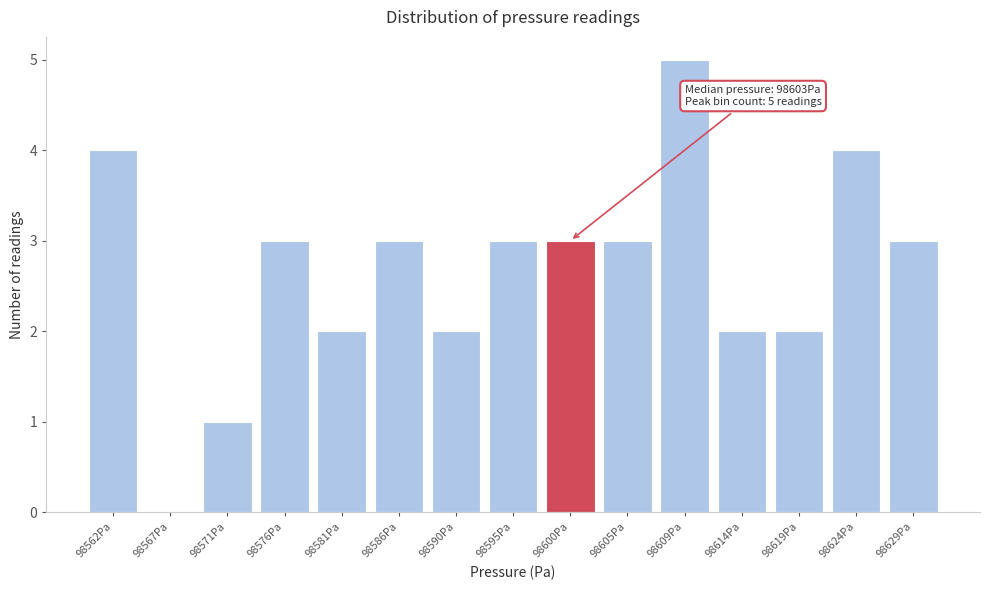

Reading left to right, what are all the values shown in this chart?

98562Pa=4	98567Pa=0	98571Pa=1	98576Pa=3	98581Pa=2	98586Pa=3	98590Pa=2	98595Pa=3	98600Pa=3	98605Pa=3	98609Pa=5	98614Pa=2	98619Pa=2	98624Pa=4	98629Pa=3